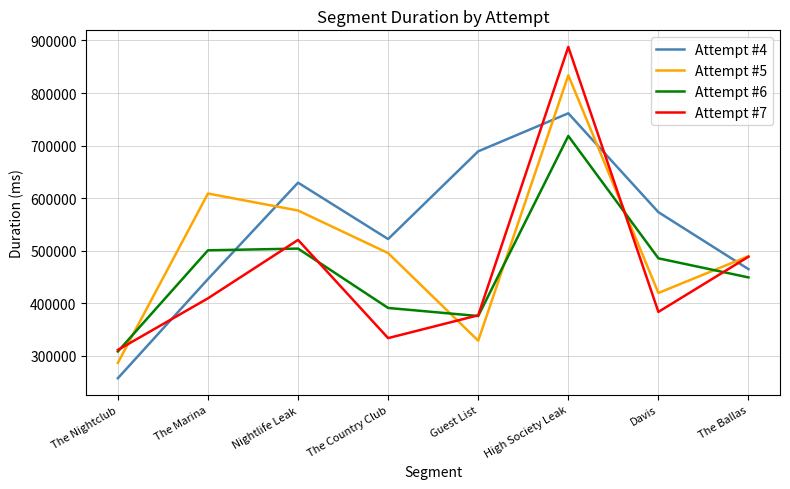

The Attempt #6 series shows 120038 at The Ballas. True or false?

False